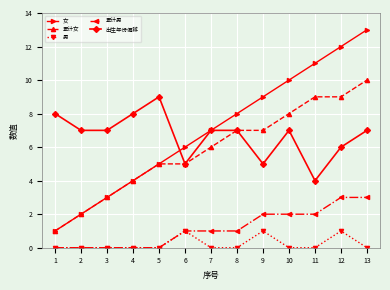

What is the sum of the 出生年份偏移 values at 13 and 9?

12